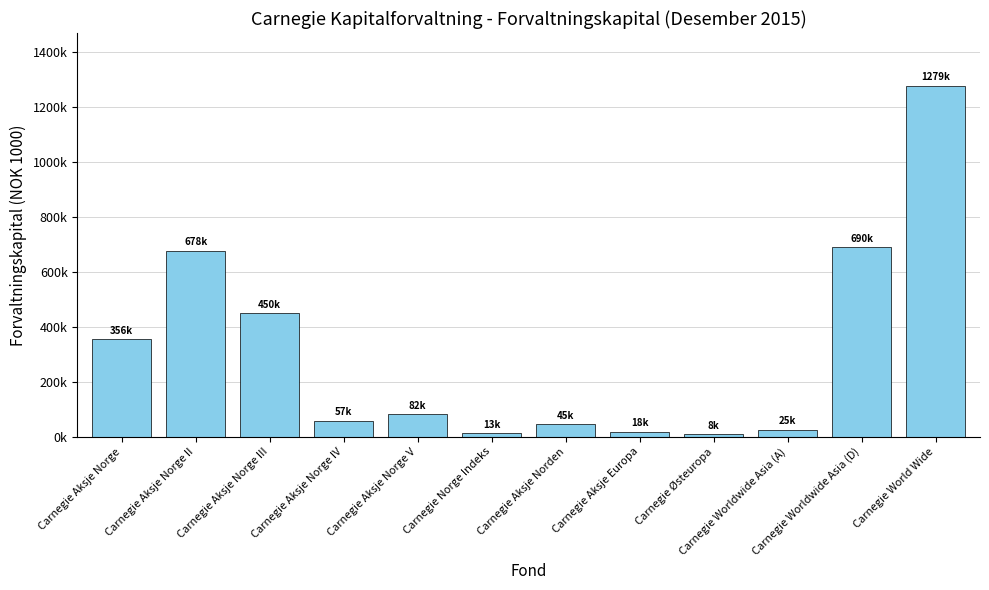

True or false: the data shows 690288 at Carnegie Worldwide Asia (D).

True